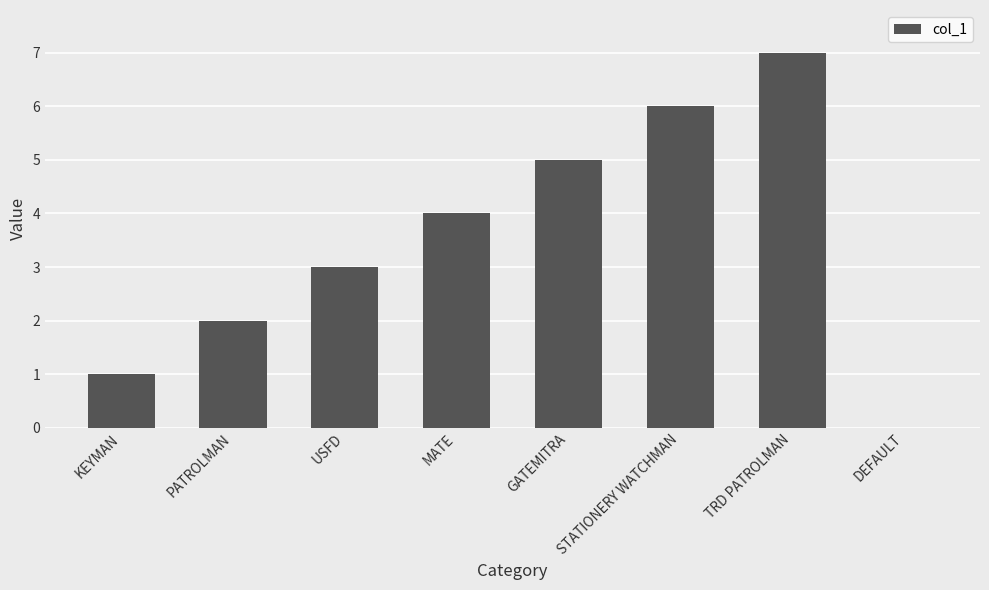

What is the greatest value displayed?

7